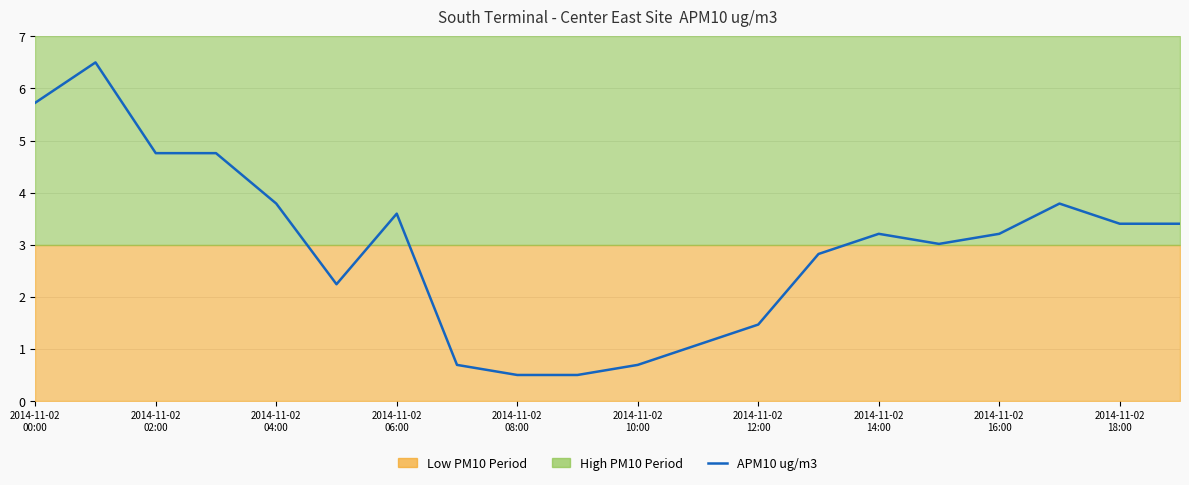

At which label does the data first exceed 3?

2014-11-02
00:00